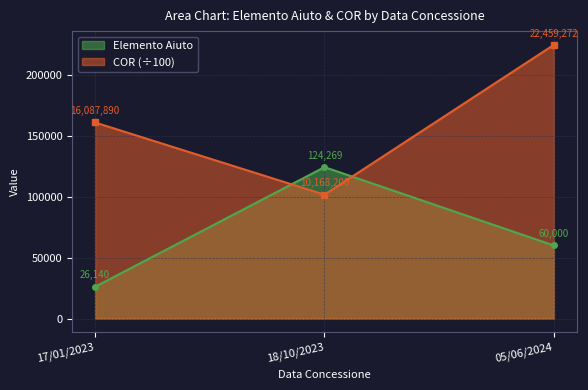

Where is the data nearest to the value 163137?

17/01/2023